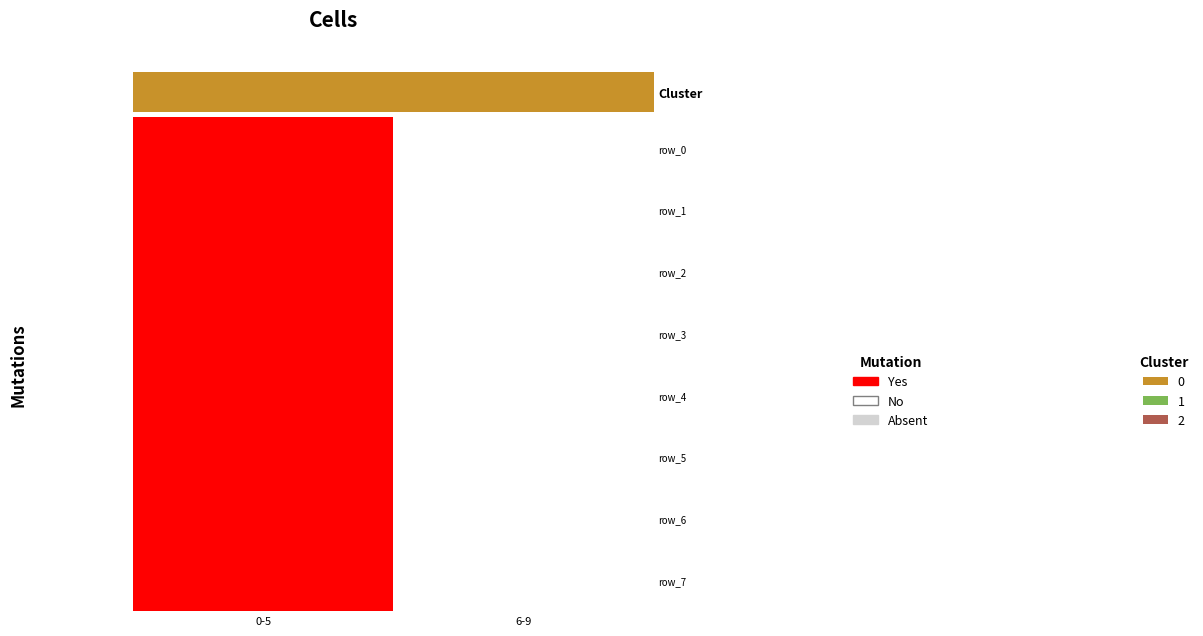

What is the difference between the maximum and minimum values in the row_0 series?

1